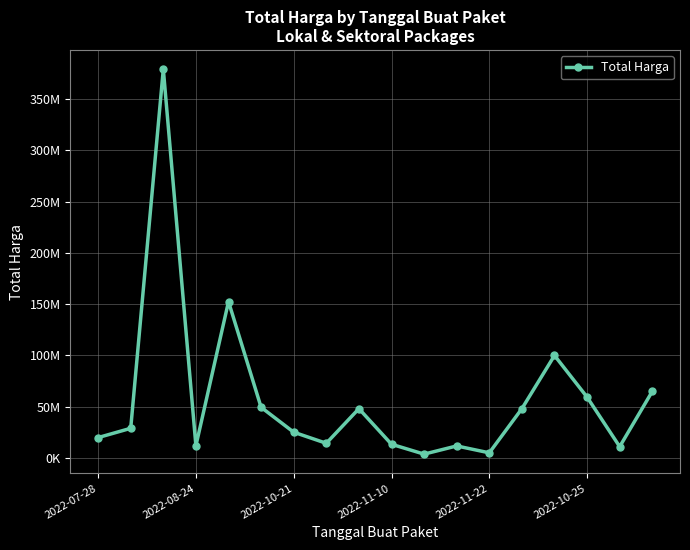

How many interior local peaks (higher than both neighbors) does the data have?

5